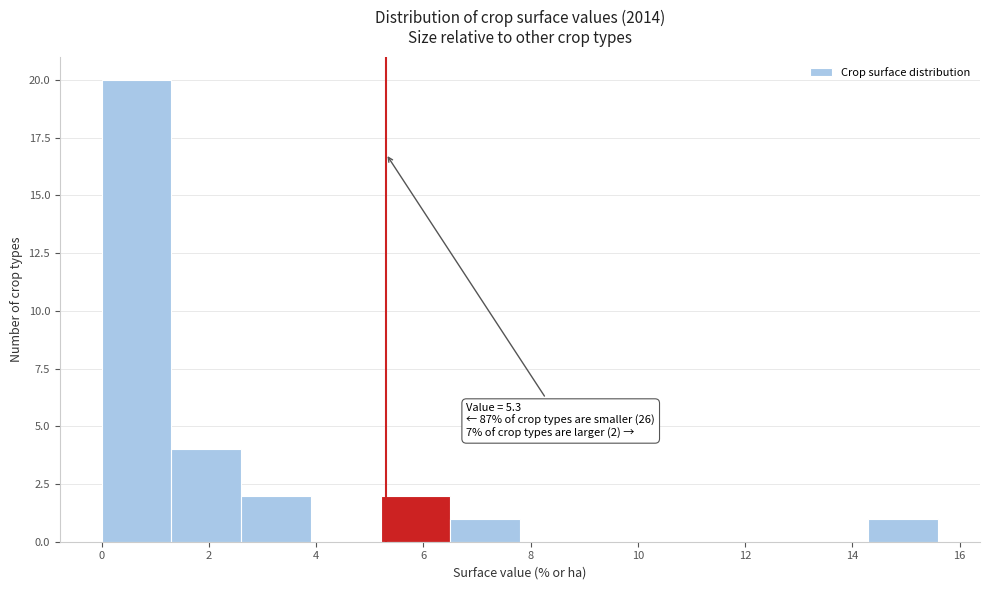

Which range on the x-axis has the tallest bar?

0.0 to 1.3